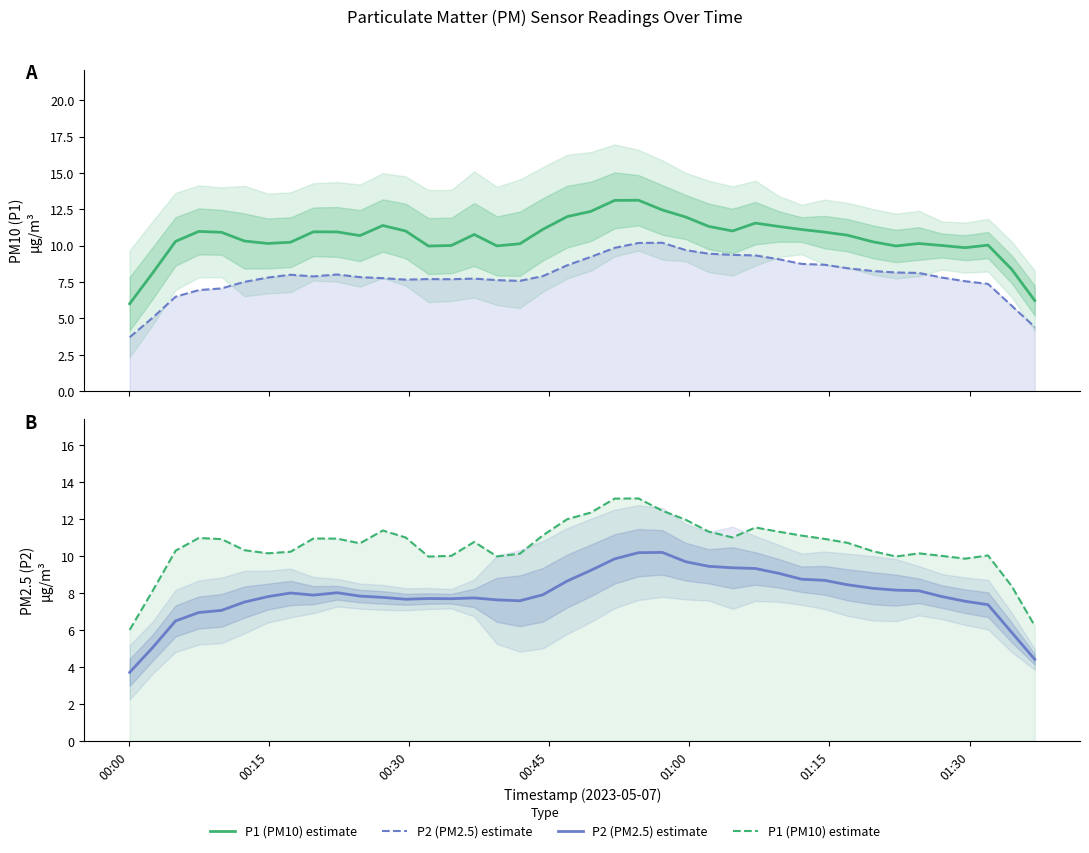

What are all the series names shown in the legend?

P1 (PM10) estimate, P2 (PM2.5) estimate